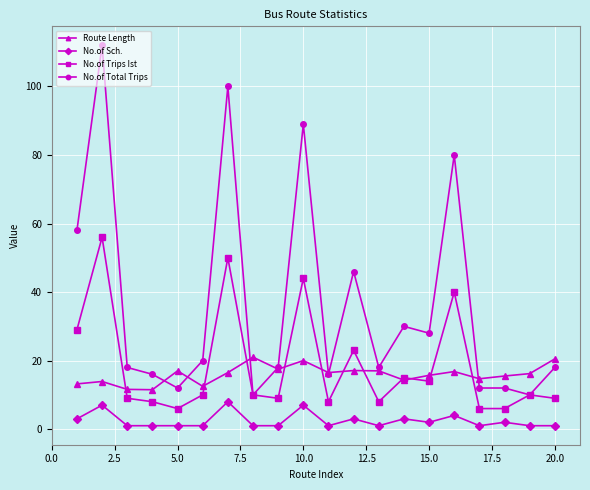

What is the lowest value of the Route Length series?

11.5